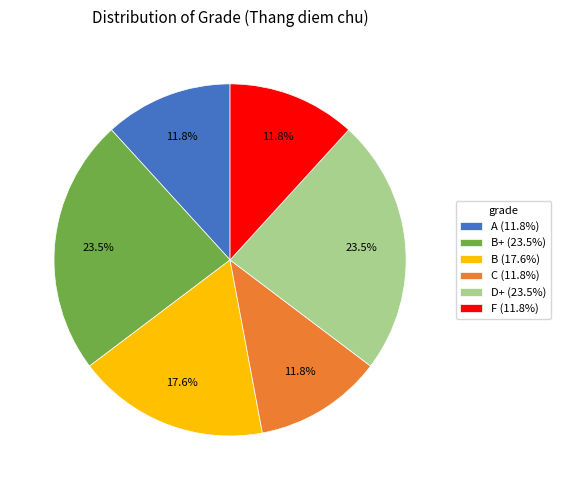

Does B+ (23.5%) represent more than half of the total?

No